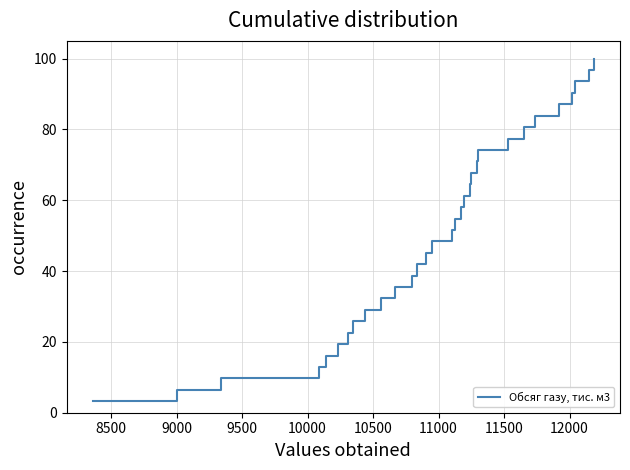

What is the minimum value shown in the chart?

3.2